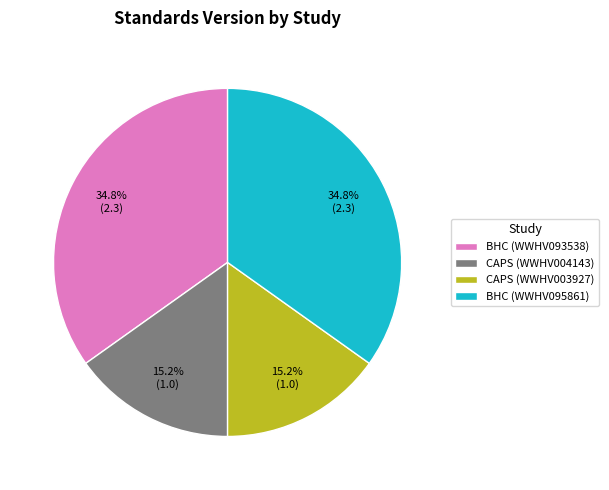

Combined, what portion of the pie is BHC (WWHV095861) and CAPS (WWHV004143)?

50.0%